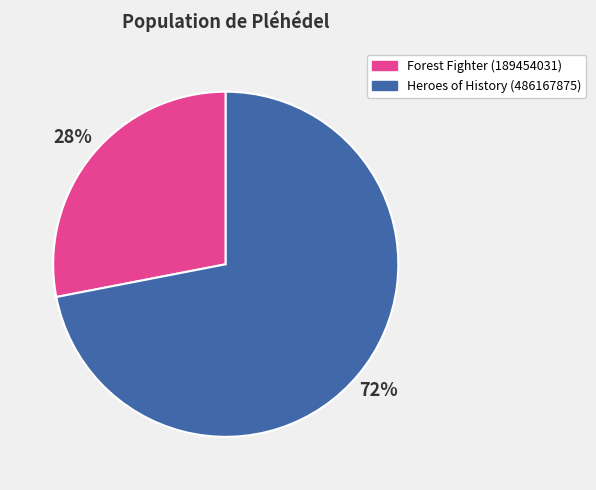

Is the sum of Heroes of History (486167875) and Forest Fighter (189454031) greater than half?

Yes